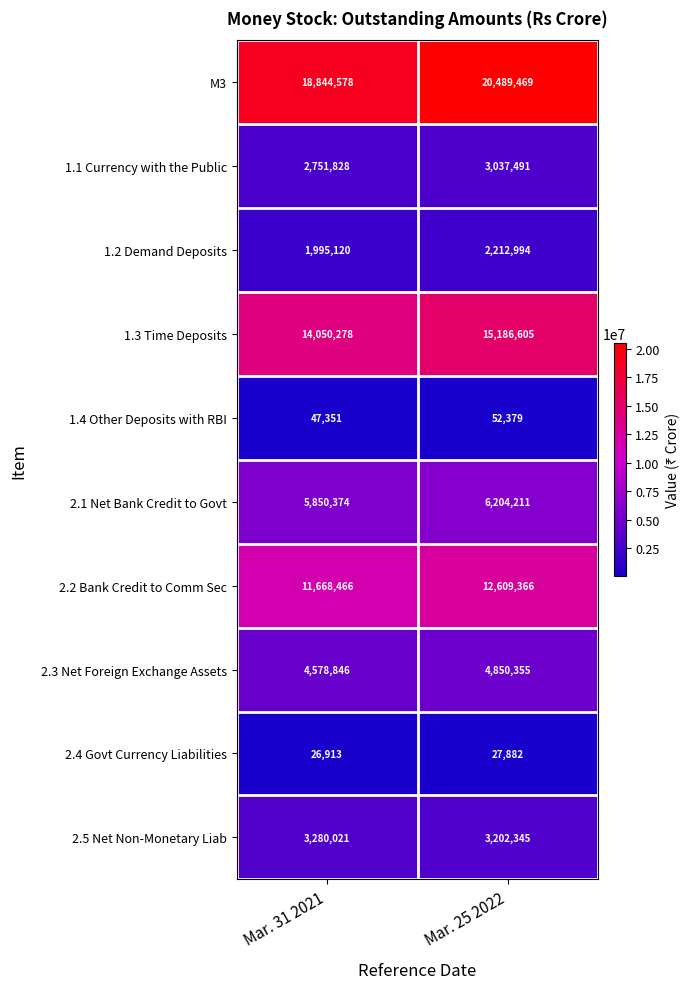

What is the average value of the 2.5 Net Non-Monetary Liab series?

3241183